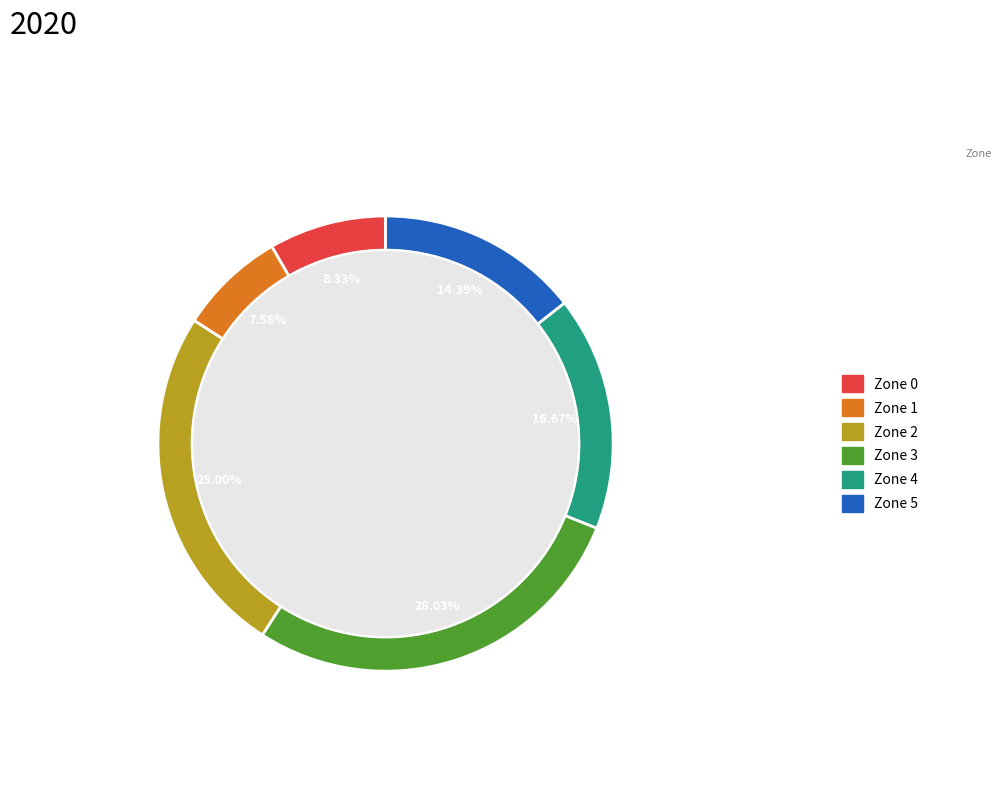

To the nearest percent, what is the difference between the Zone 1 and Zone 2 slice percentages?

17%